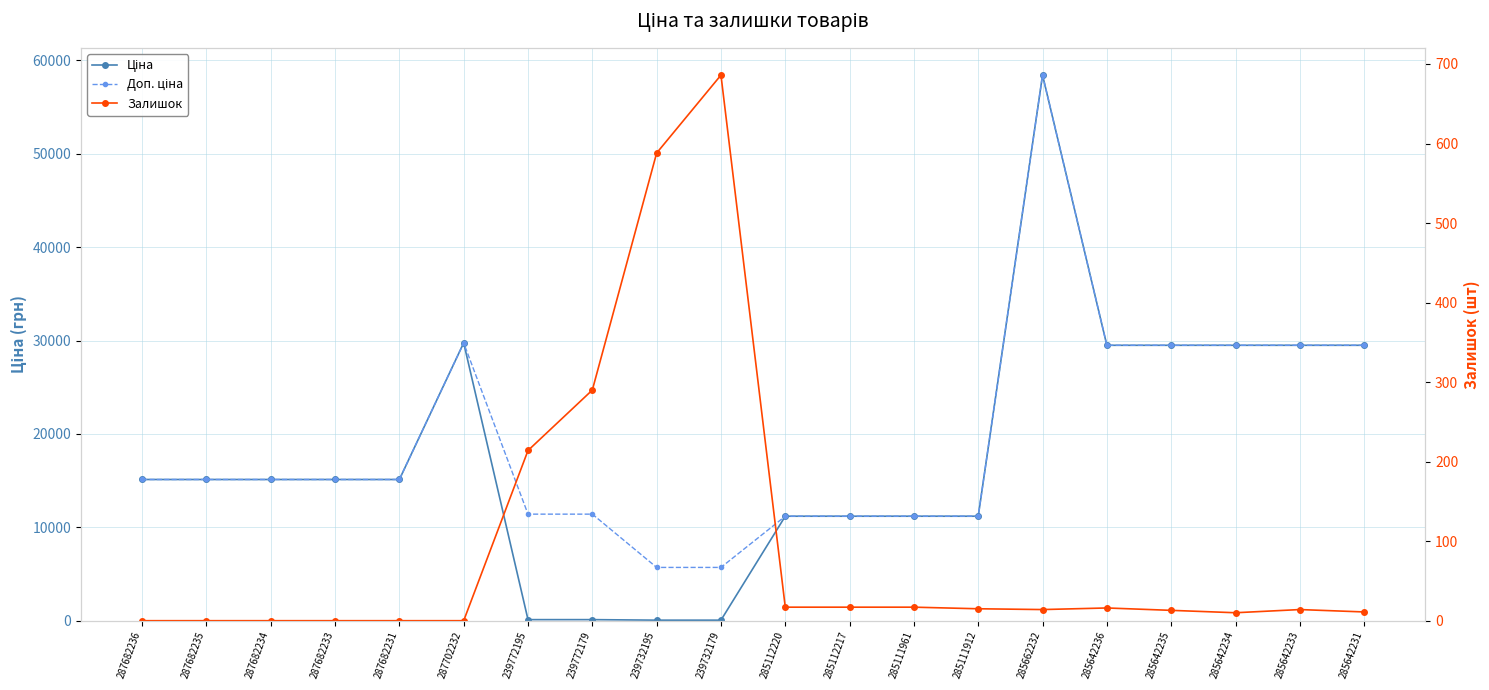

Count the number of categories in the chart.

20